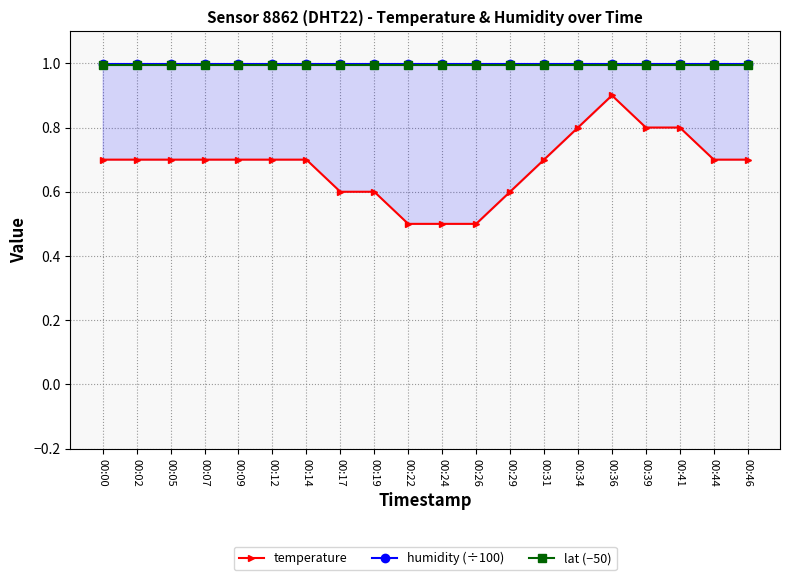

What is the value of the temperature point at the 5th from the left?

0.7